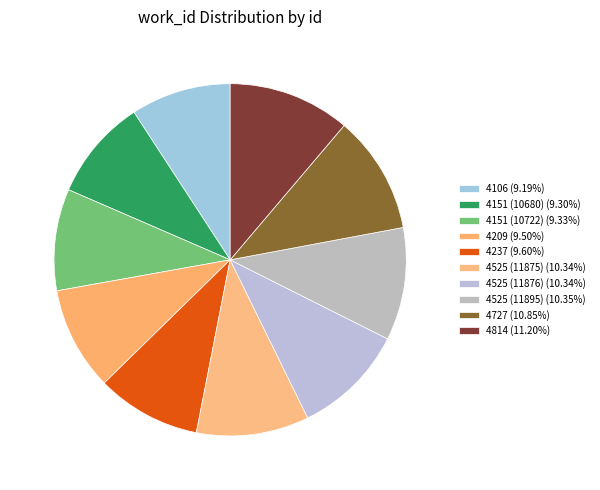

How many slices are in this pie chart?

10